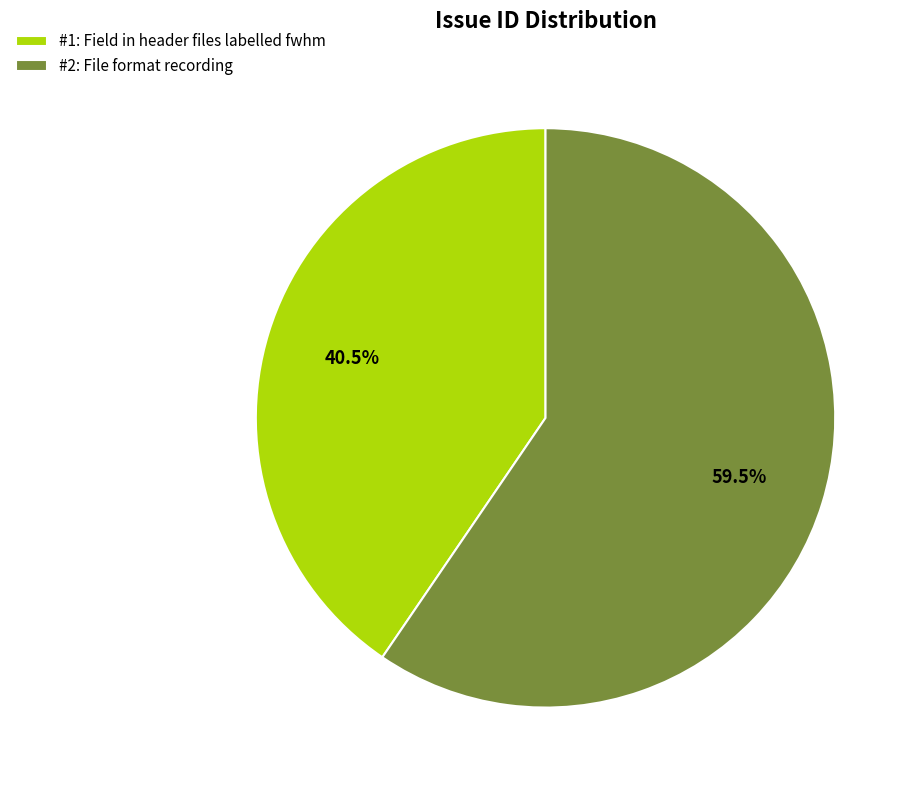

Which slice is the largest?

#2: File format recording